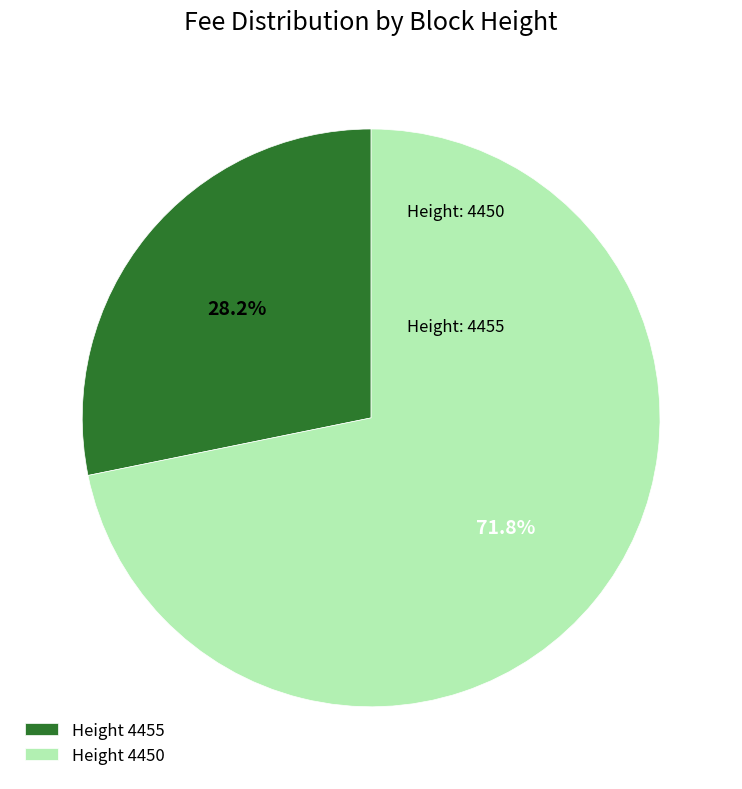

Count the number of slices in the pie.

2